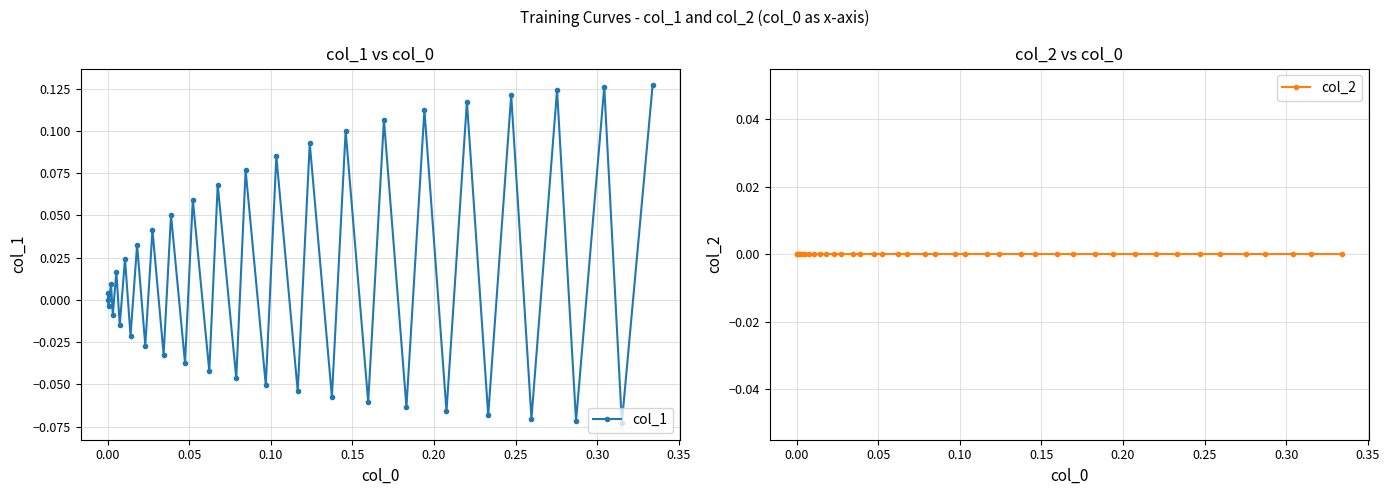

True or false: col_1 has more than 1 interior local peaks.

True